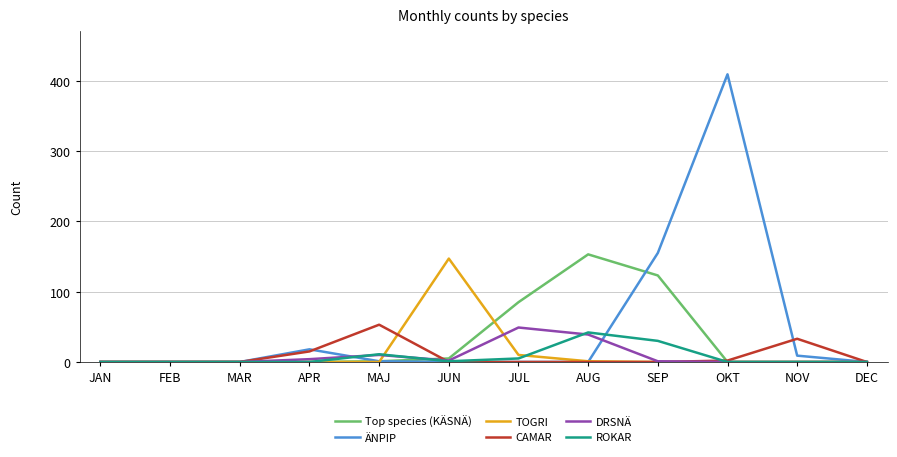

At which label is DRSNÄ closest to 24?

MAJ